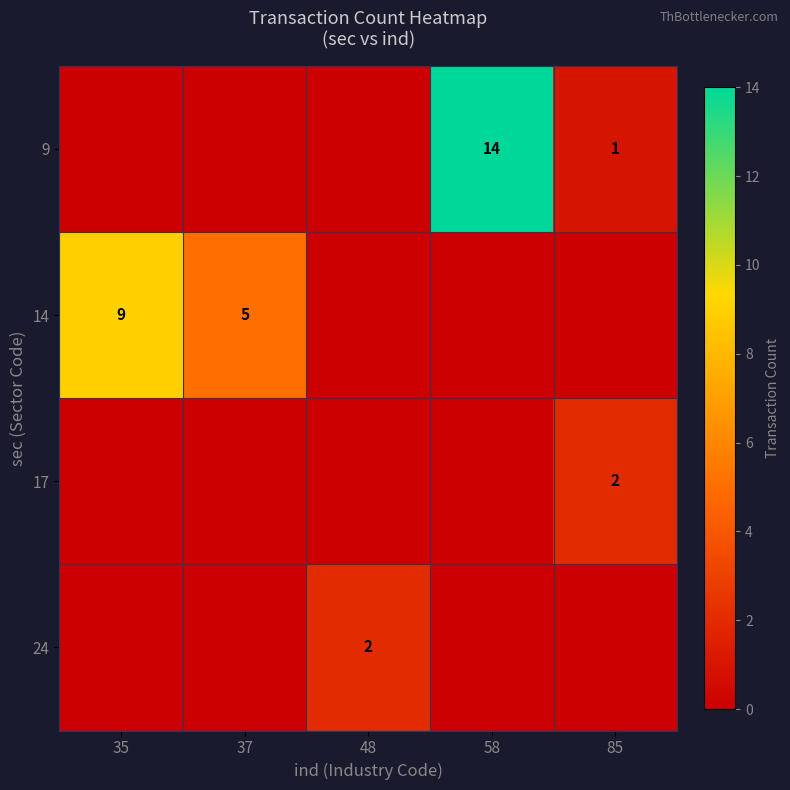

The value of 9 at 85 is 1. True or false?

True